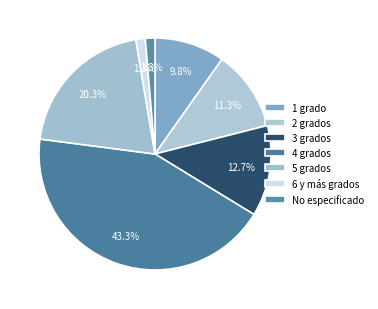

Does No especificado account for over 50% of the chart?

No